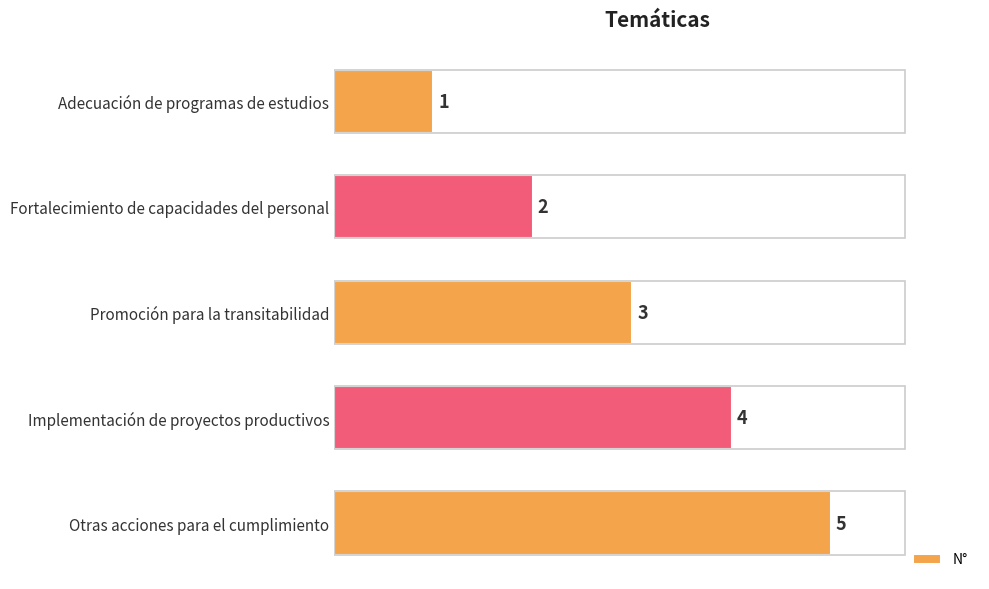

True or false: the data shows 6 at Implementación de proyectos productivos.

False